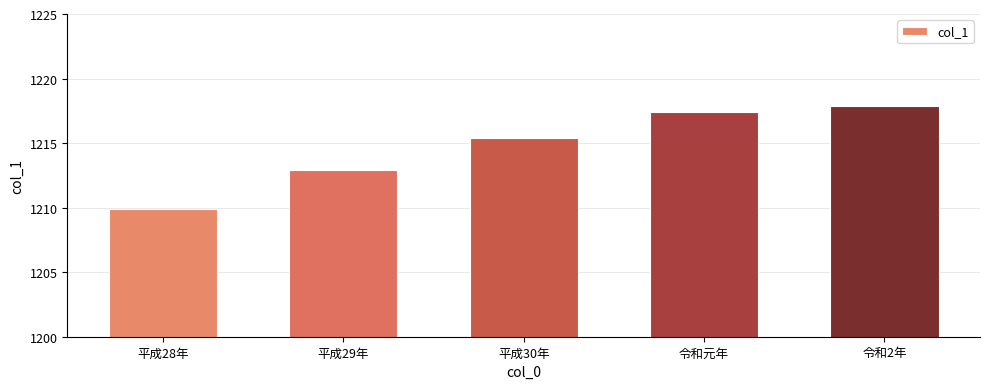

Reading left to right, transcribe all the data shown in this chart.

平成28年=1209.9	平成29年=1212.9	平成30年=1215.4	令和元年=1217.4	令和2年=1217.9